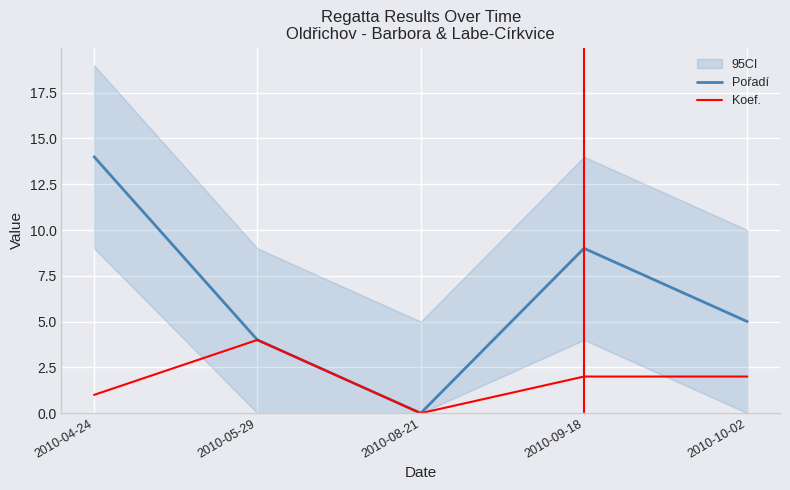

Rank the series by their average value, from lowest to highest.

Koef., Pořadí